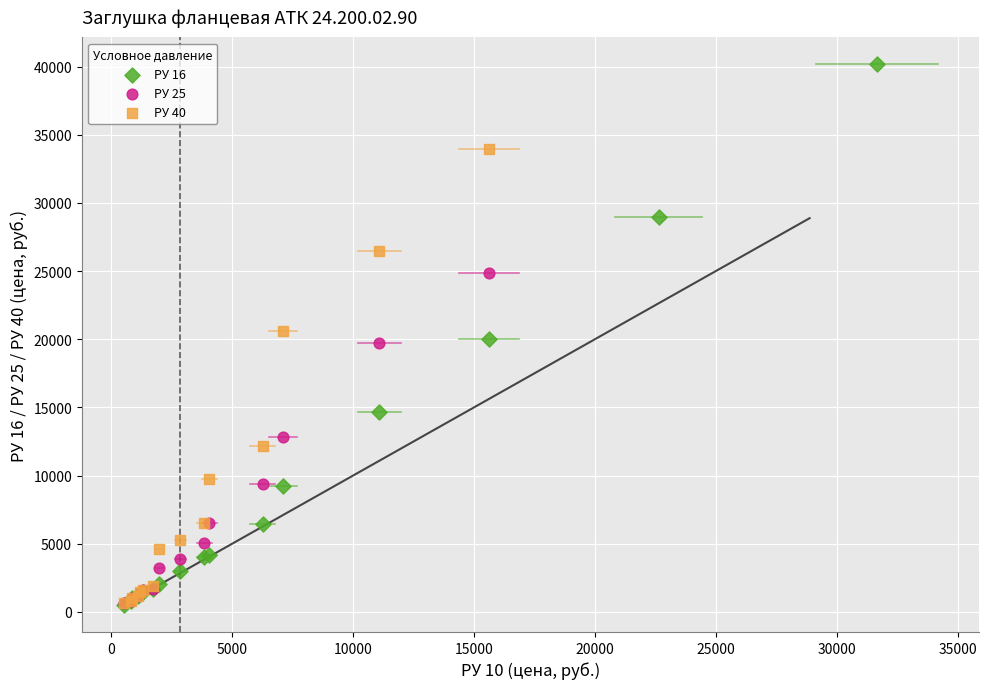

Which series contains the highest Y value?

РУ 16